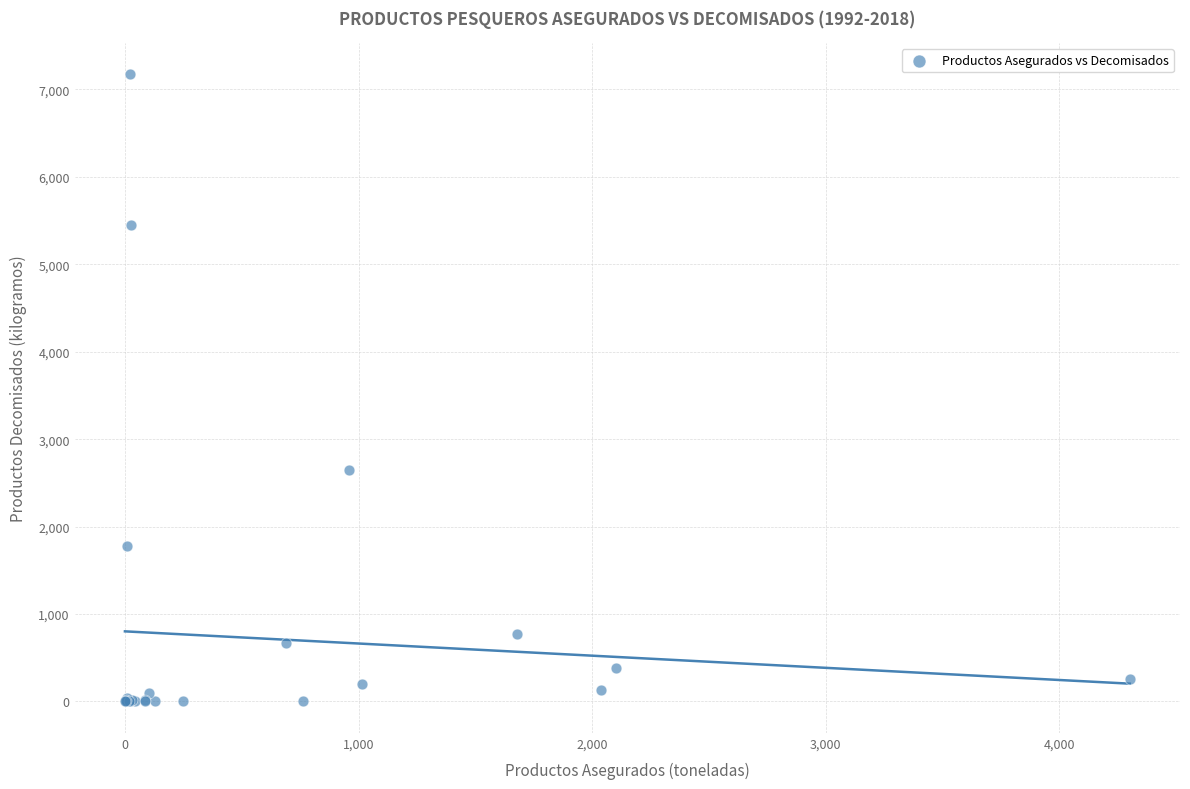

What Y value in the scatter plot is closest to 3586?

2650.0